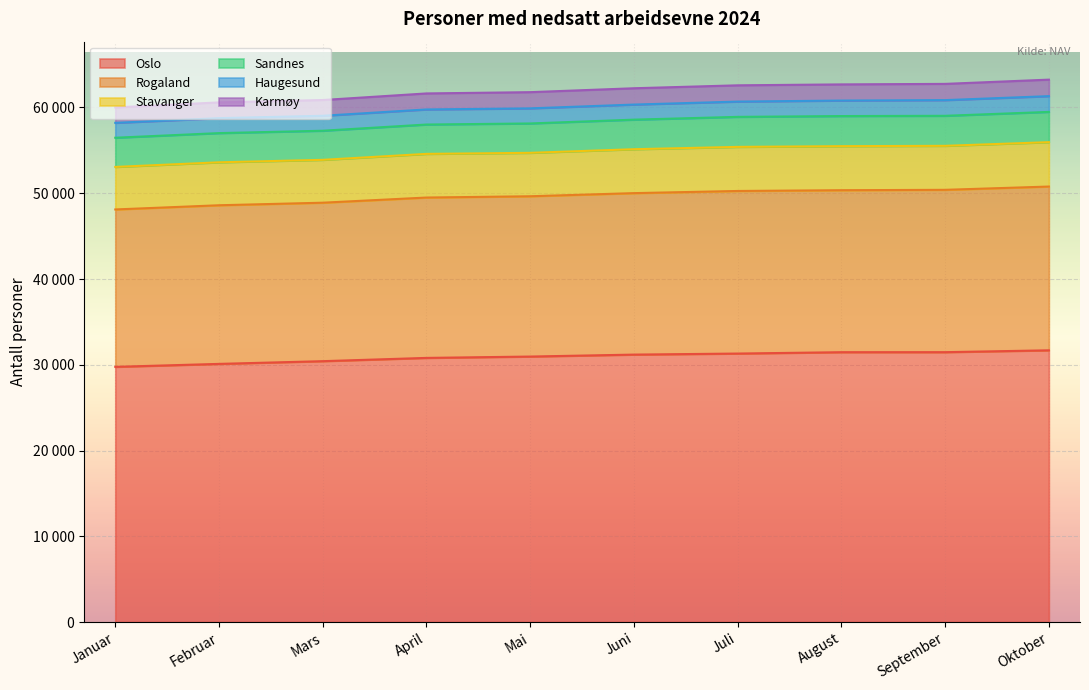

True or false: Oslo has more than 1 points higher than both neighbors.

False